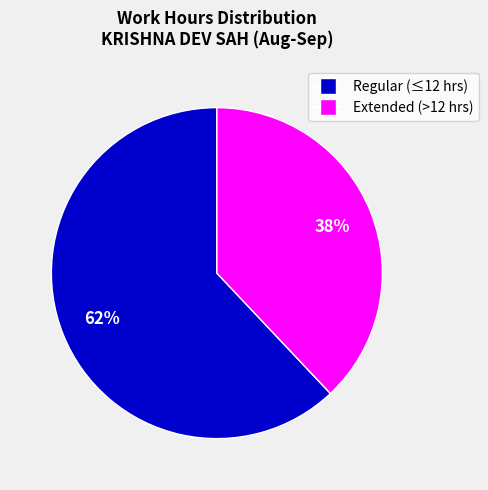

To the nearest percent, what is the average slice percentage?

50%